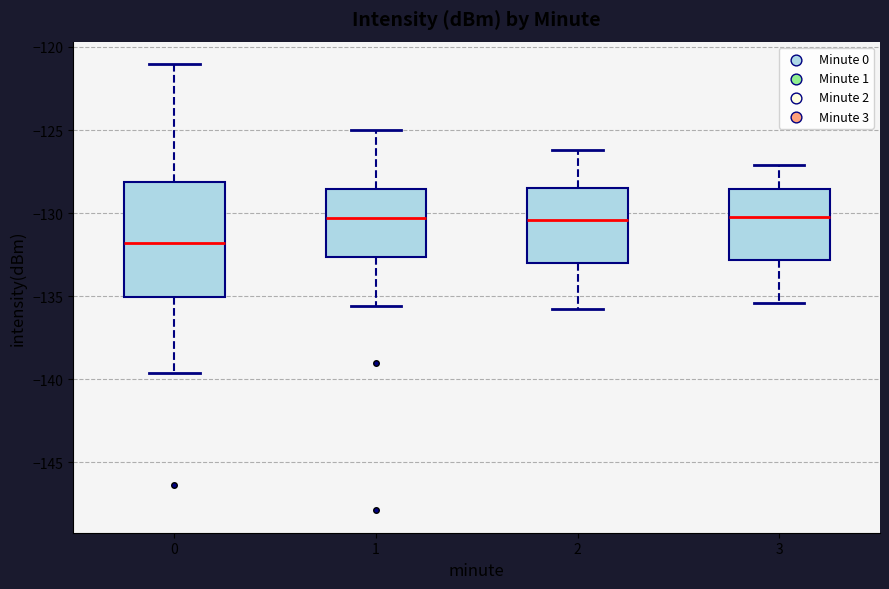

Reading left to right, read every box against the y-axis: the position of its median line, the range the box covers, and the ends of its whiskers. The values are not printed on the chart, so give them approximately, as read against the axis.

0: median -132.0, box -135.0 to -128.0, whiskers -139.5 to -121.0
1: median -130.5, box -132.5 to -128.5, whiskers -135.5 to -125.0
2: median -130.5, box -133.0 to -128.5, whiskers -136.0 to -126.0
3: median -130.0, box -133.0 to -128.5, whiskers -135.5 to -127.0